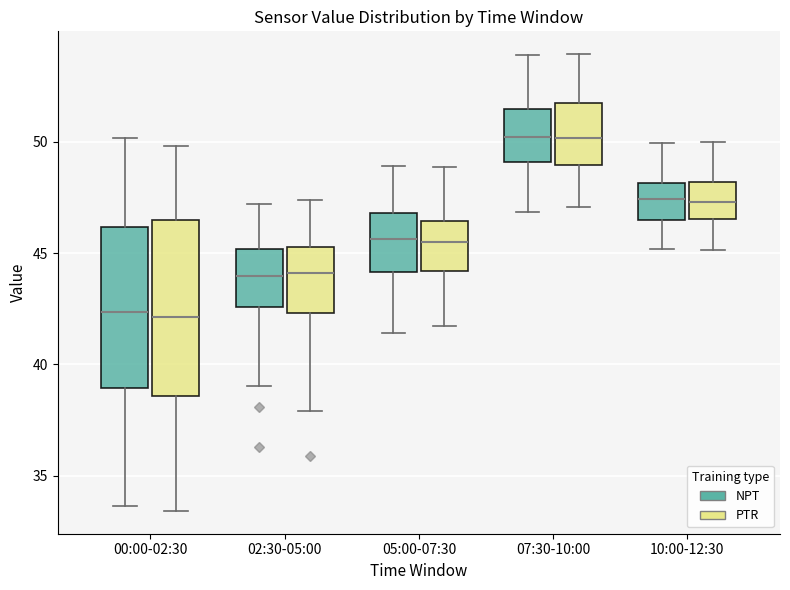

Comparing the boxes themselves (not the whiskers), which one is the tallest?

00:00-02:30 (PTR)